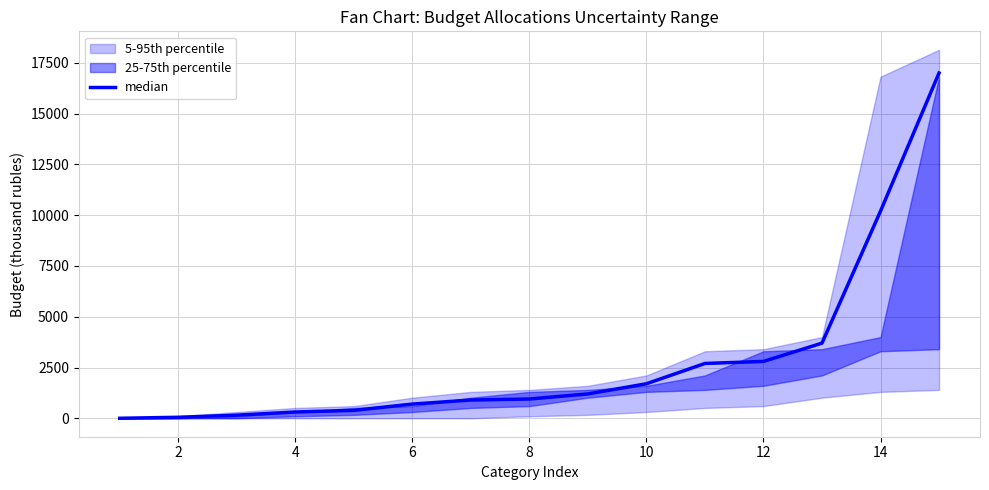

True or false: the data has more than 0 interior local peaks.

False